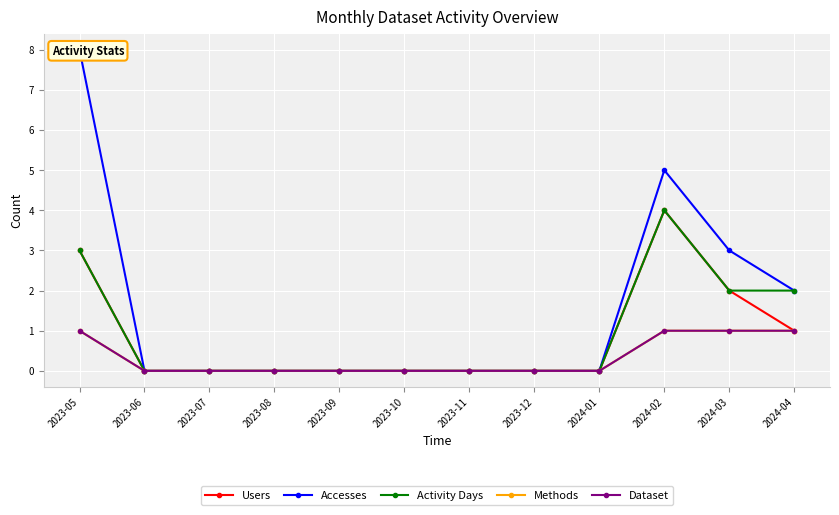

Count the Methods values in the range 0 to 1.

12